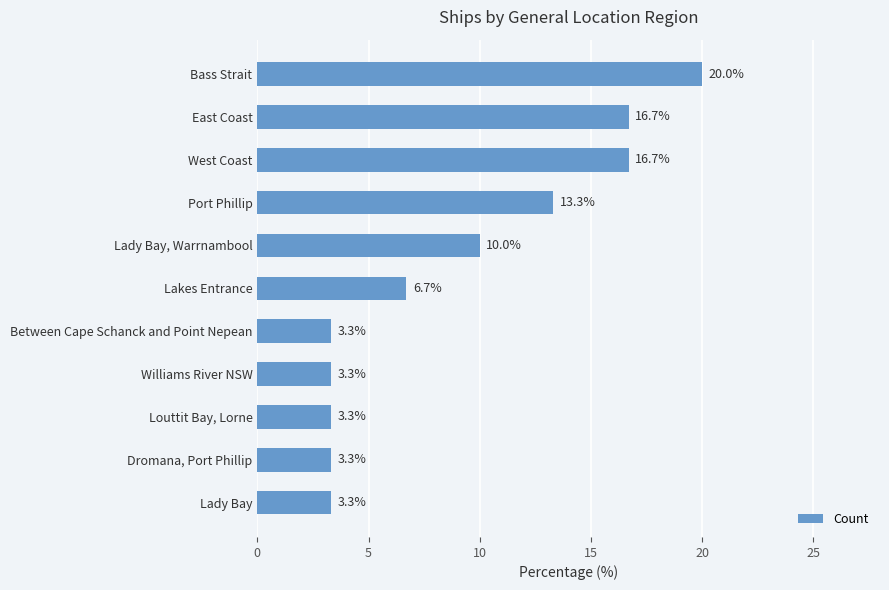

What is the smallest value displayed?

3.3